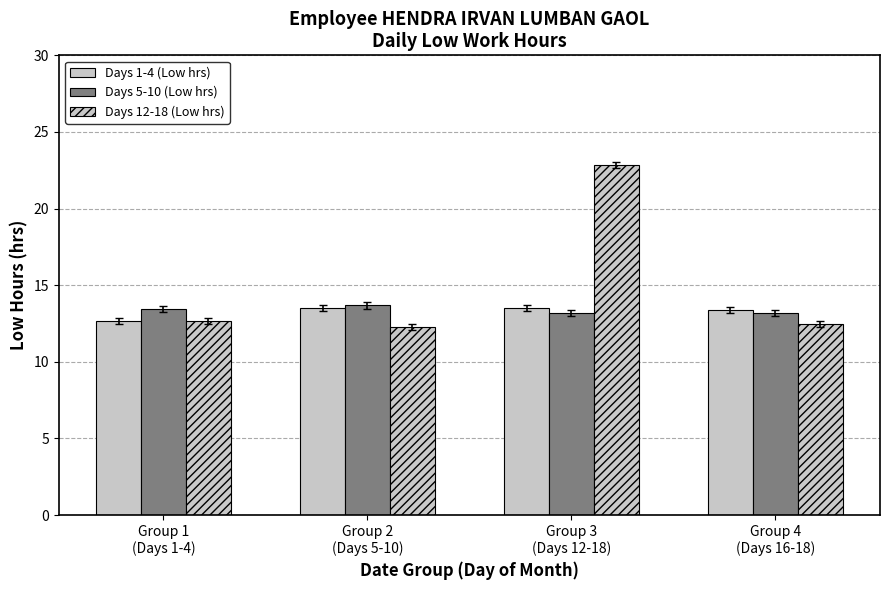

How many bars are there in each group?

3